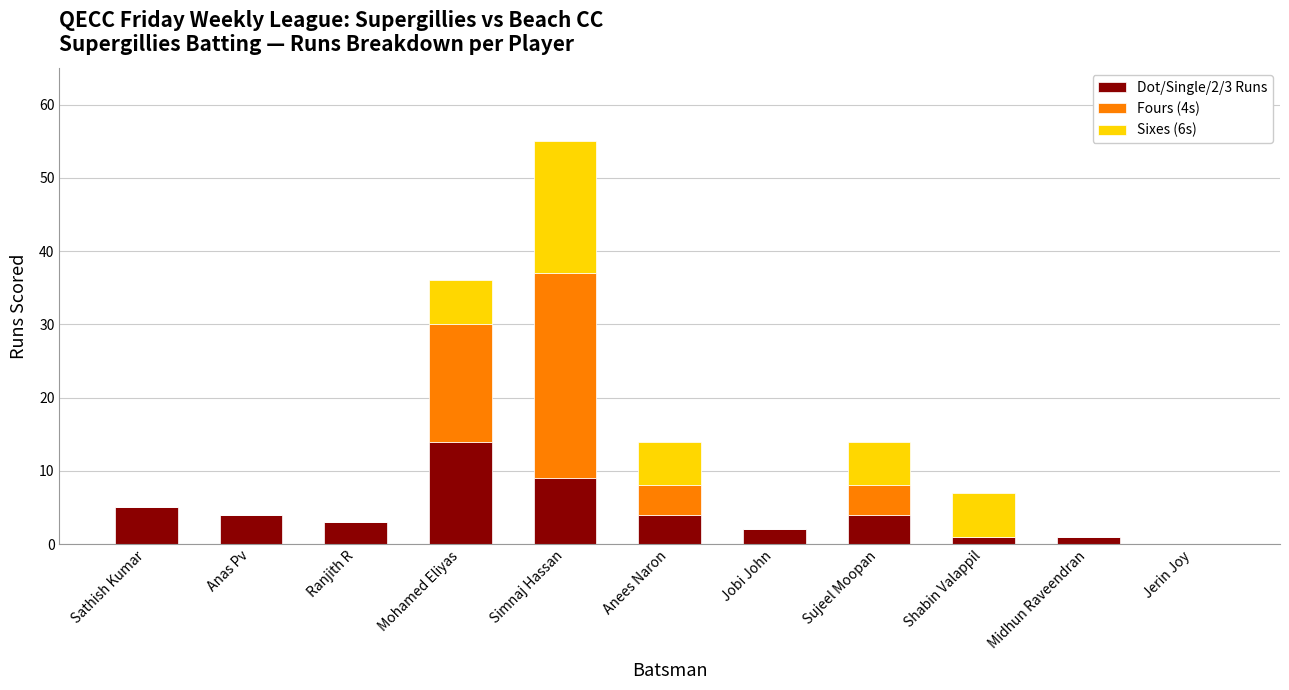

Does the chart contain stacked bars?

Yes